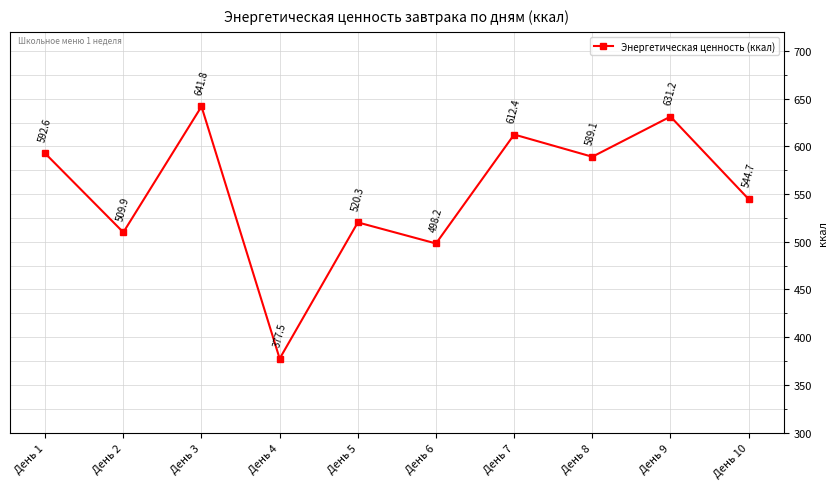

What is the difference between the values at День 4 and День 7?

234.9